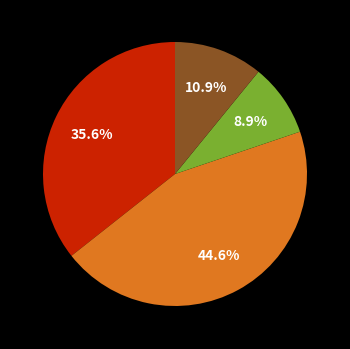

How many segments does this pie chart have?

4